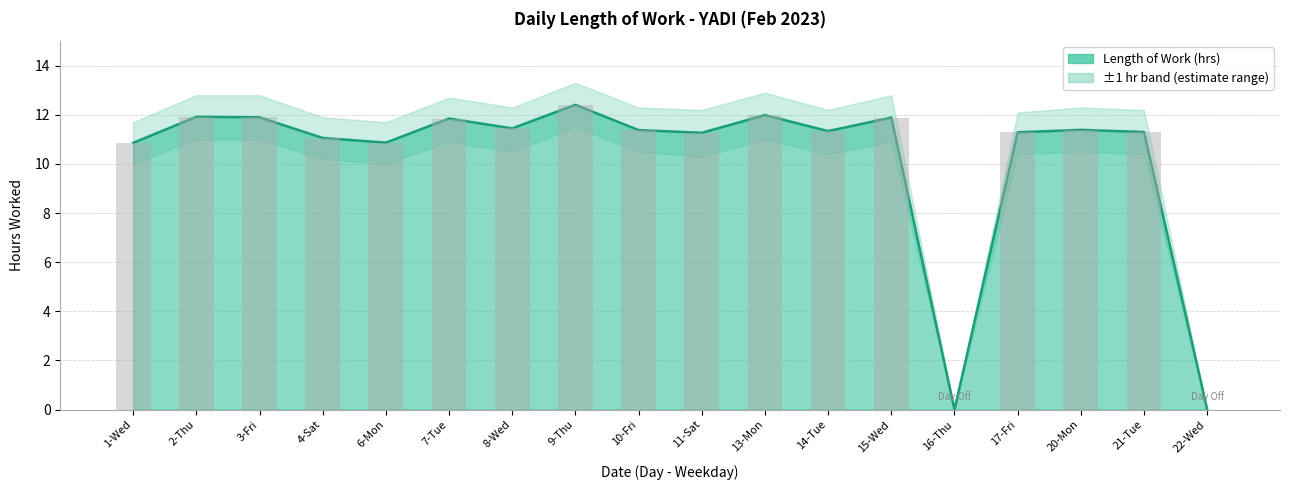

What is the label of the 12th bar from the right?

8-Wed